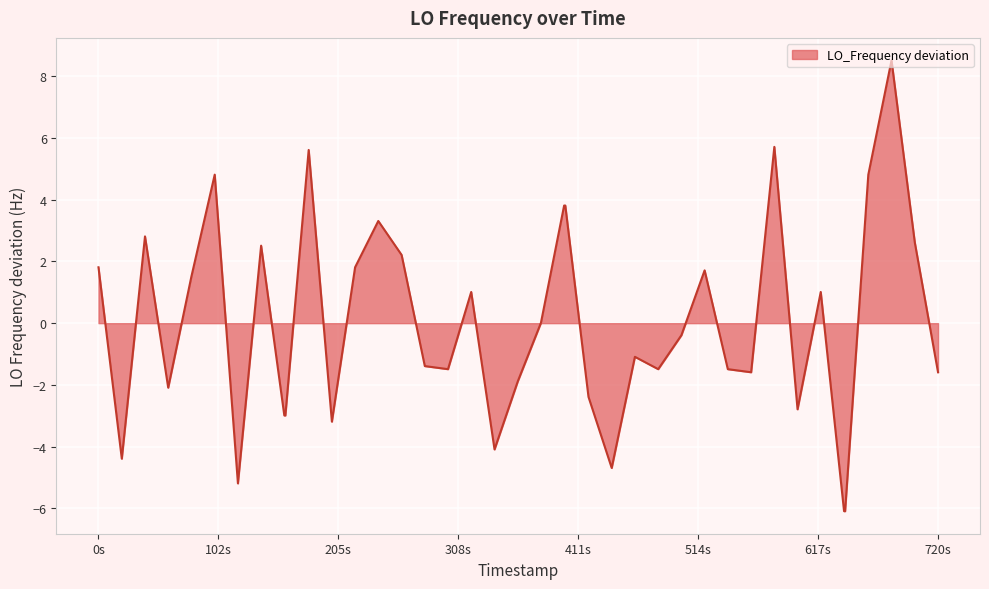

What is the greatest value displayed?

8.5